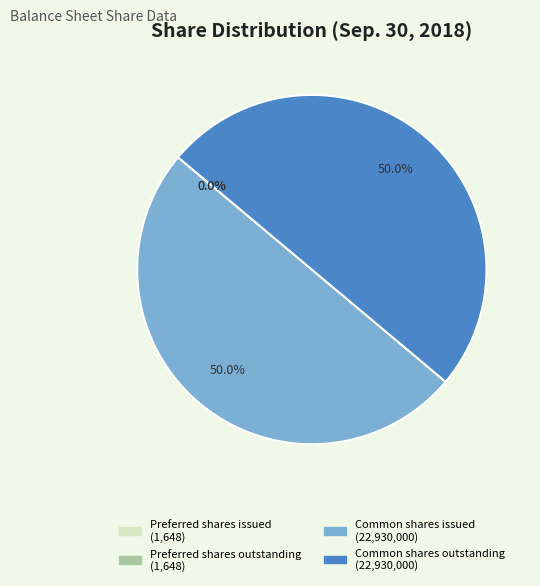

What portion of the pie excludes Common shares outstanding?

50.0%